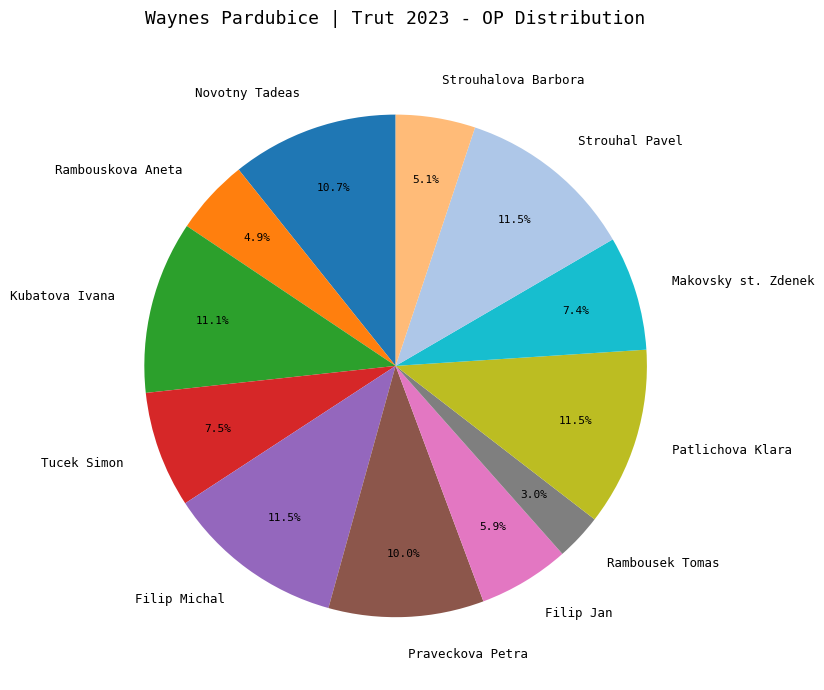

Which slice is the smallest?

Rambousek Tomas